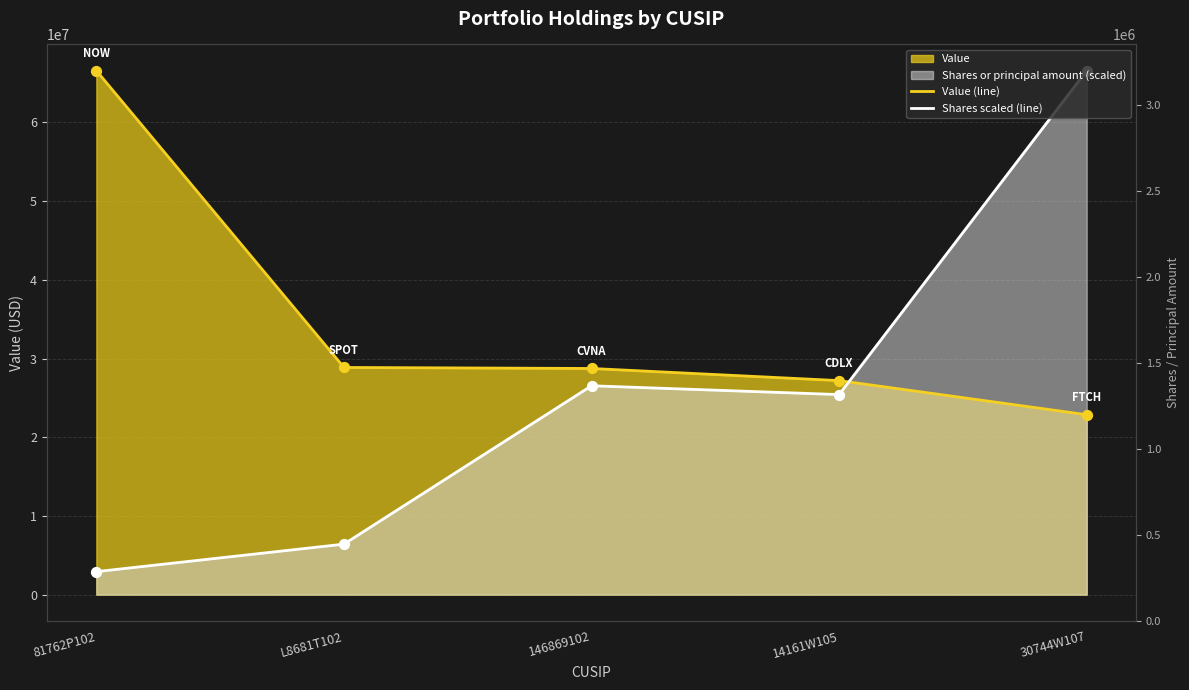

Which series has the largest total across all categories?

Value (line)